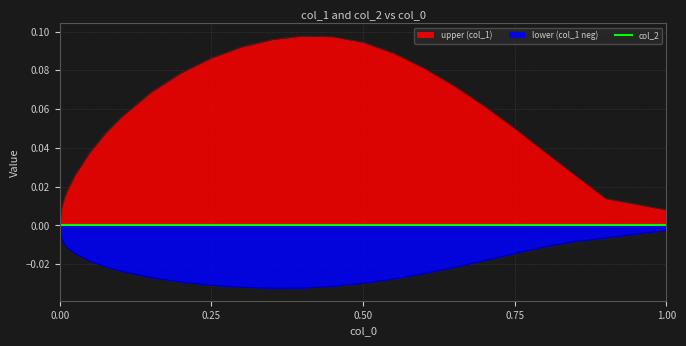

True or false: upper has a value of 0.1 at 0.25.

False